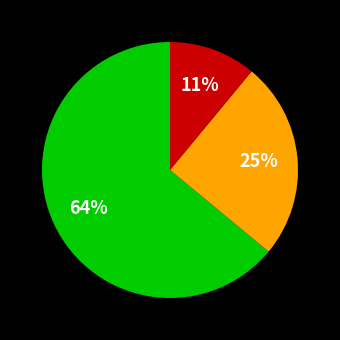

How many segments does this pie chart have?

3